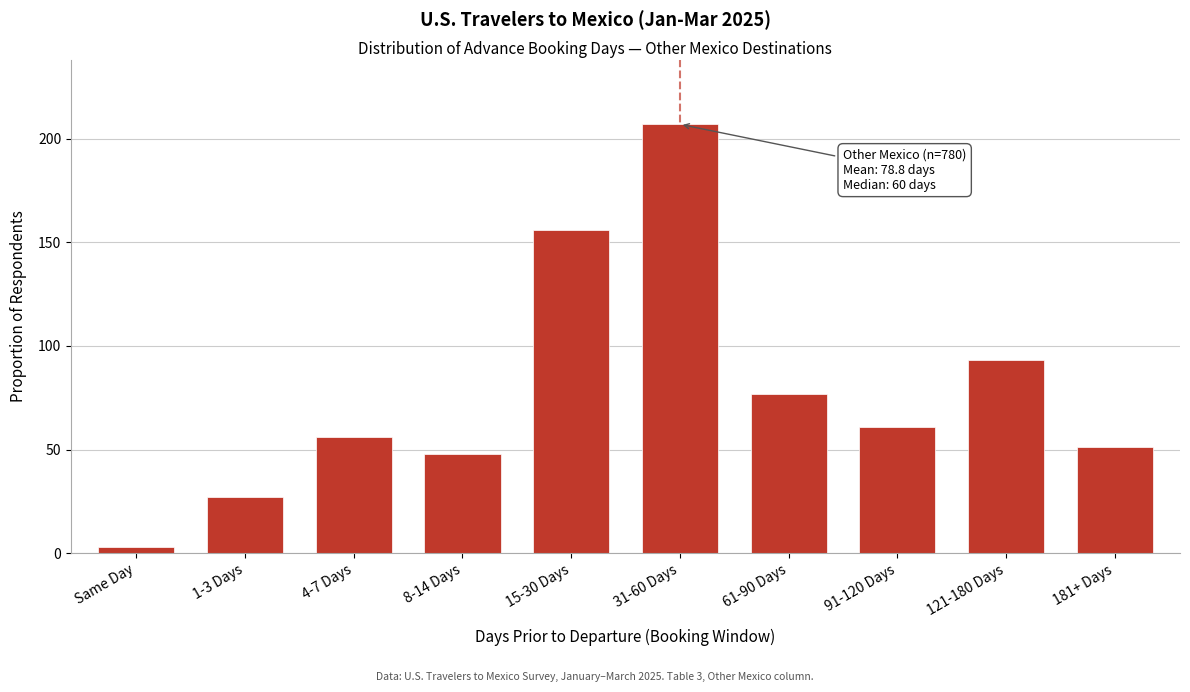

Reading left to right, transcribe all the data shown in this chart.

Same Day=3	1-3 Days=27	4-7 Days=56	8-14 Days=48	15-30 Days=156	31-60 Days=207	61-90 Days=77	91-120 Days=61	121-180 Days=93	181+ Days=51